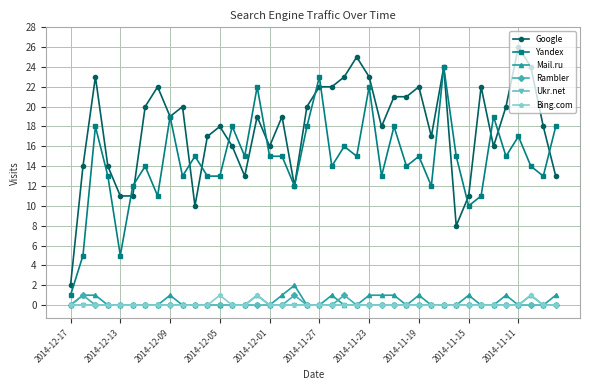

What is the maximum value for Mail.ru?

2